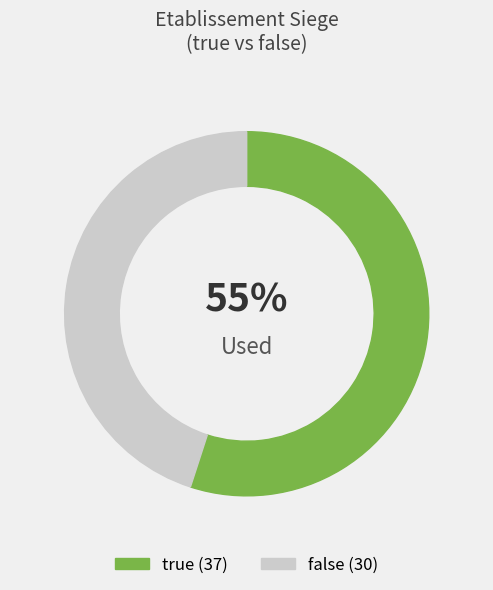

Is it true that false is 45% of the pie?

True